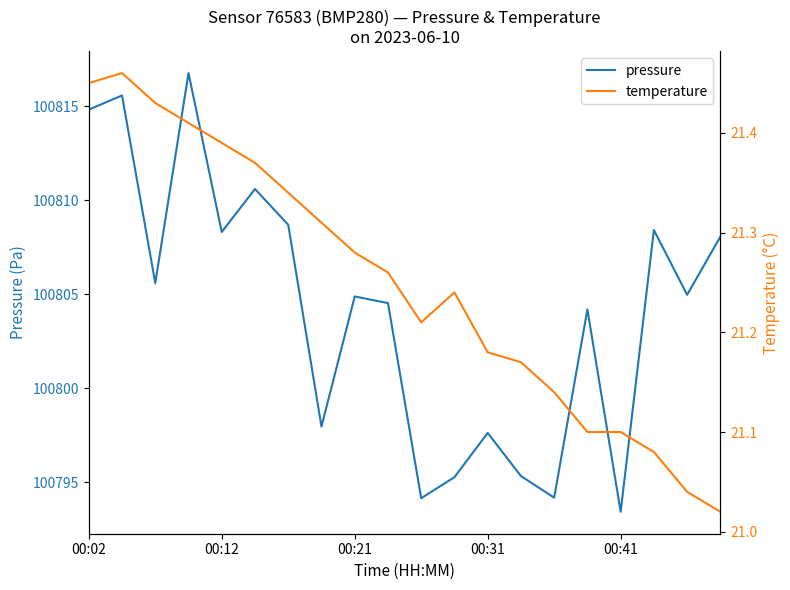

Count the number of data series in this chart.

2